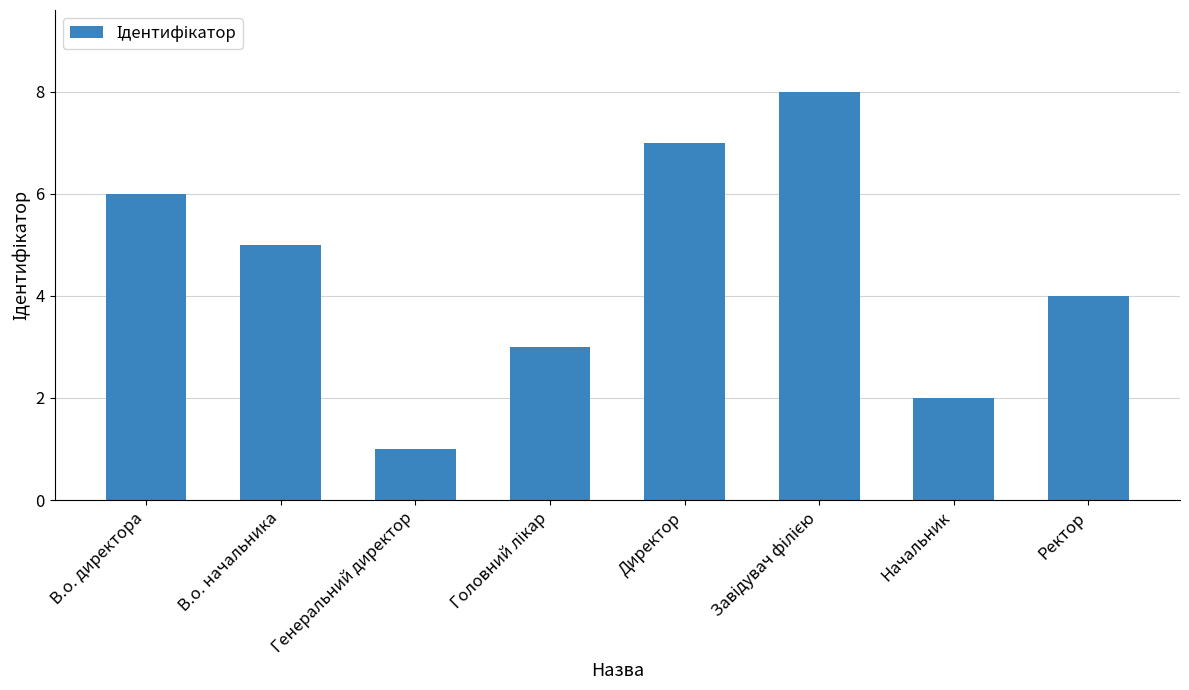

What is the ratio of the value at В.о. директора to the value at Ректор?

1.5